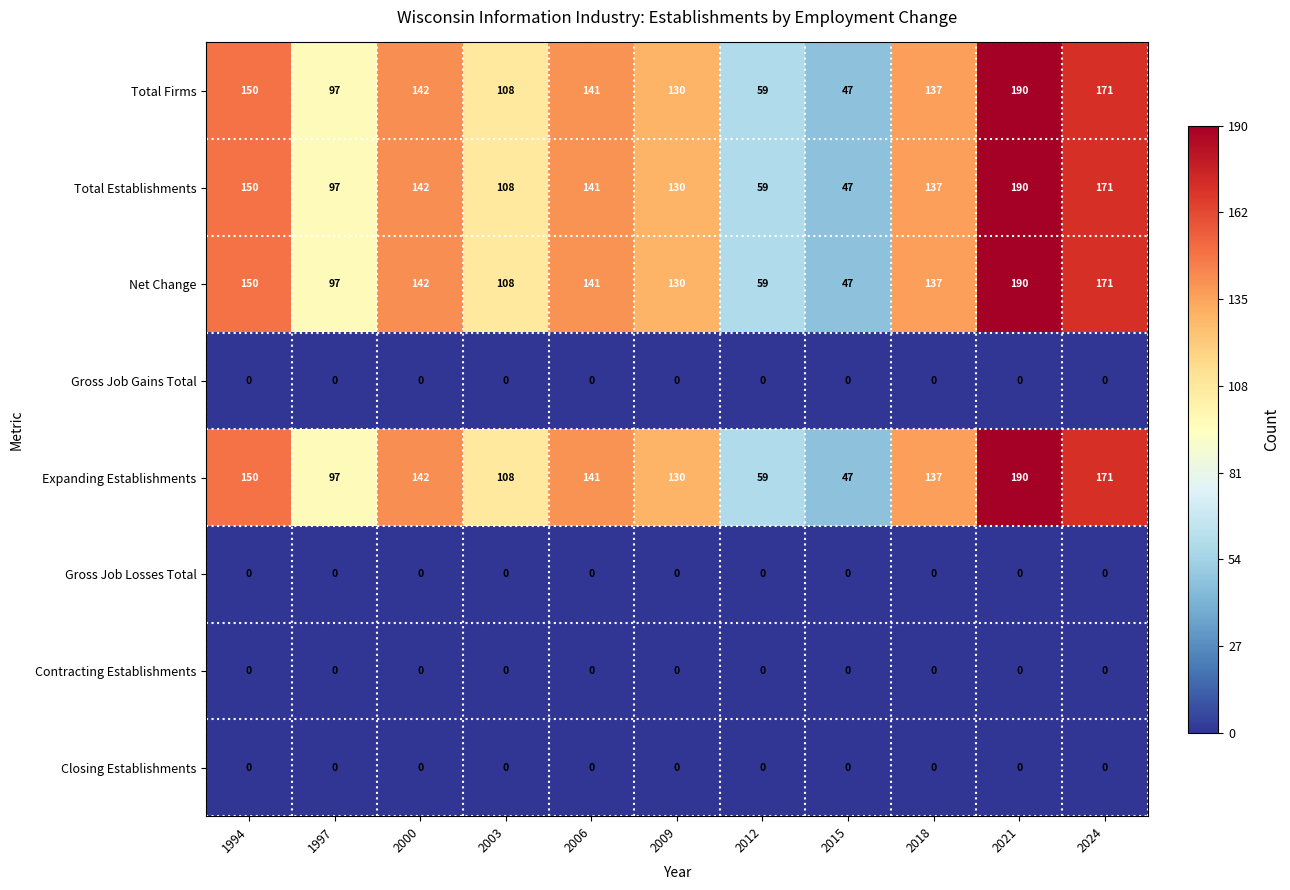

The value of Contracting Establishments at 1994 is 0. True or false?

True